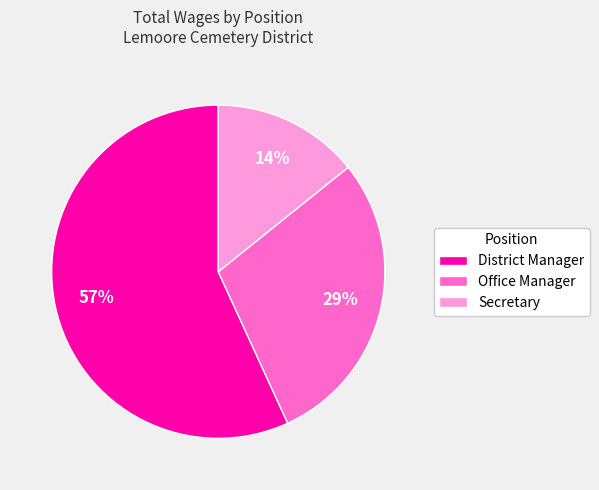

To the nearest percent, what is the combined percentage of Secretary and Office Manager?

43%